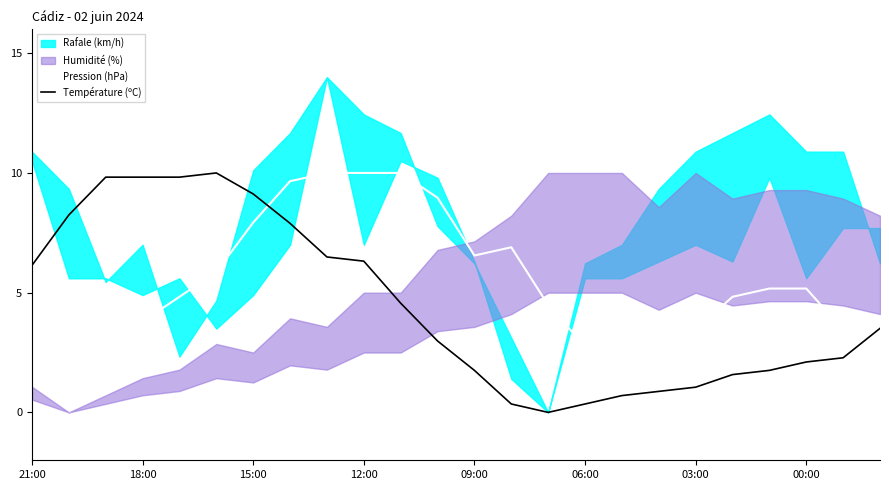

Which series ends up on top after the final intersection of Température (ºC) and Pression (hPa)?

Température (ºC)